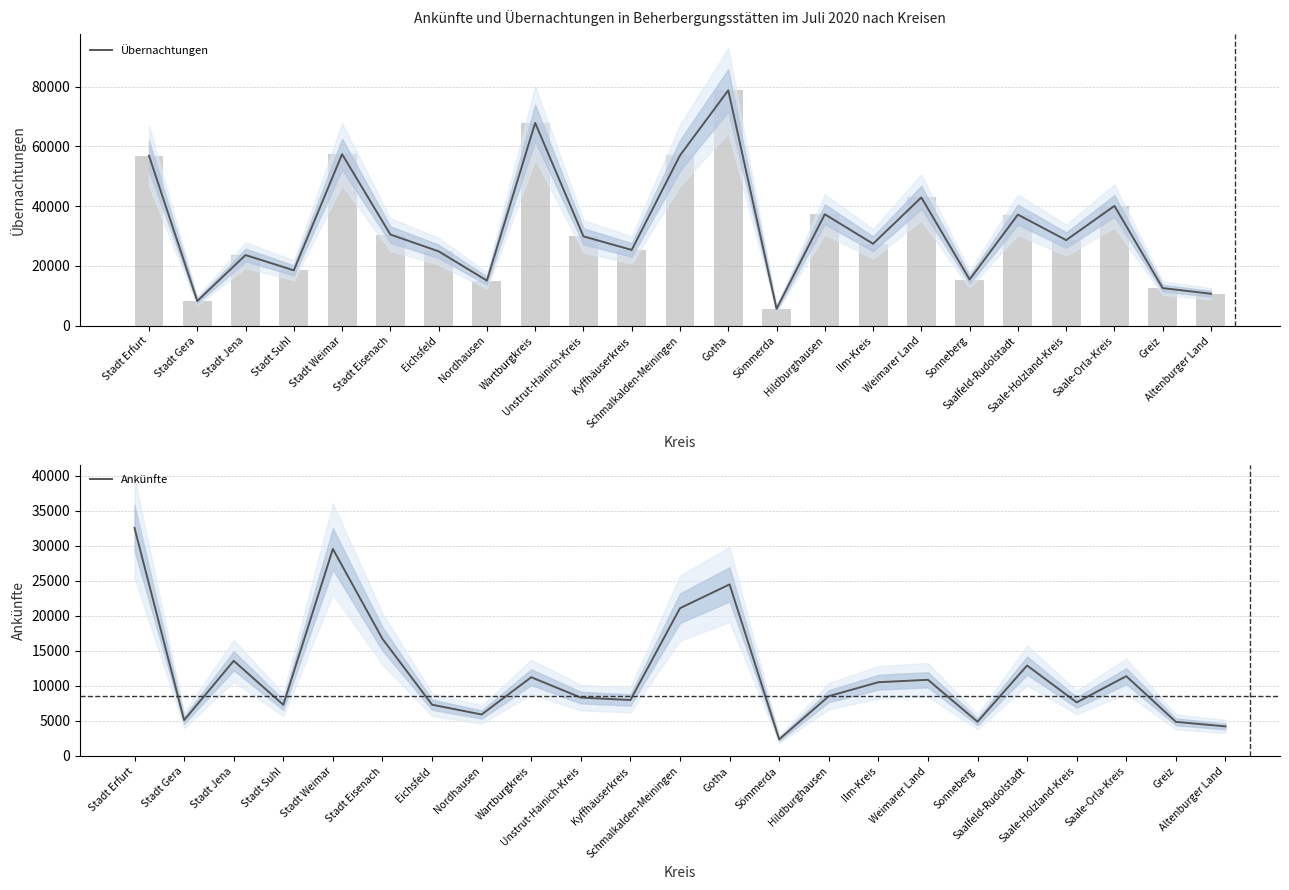

What is the sum of all Ankünfte values?

269293